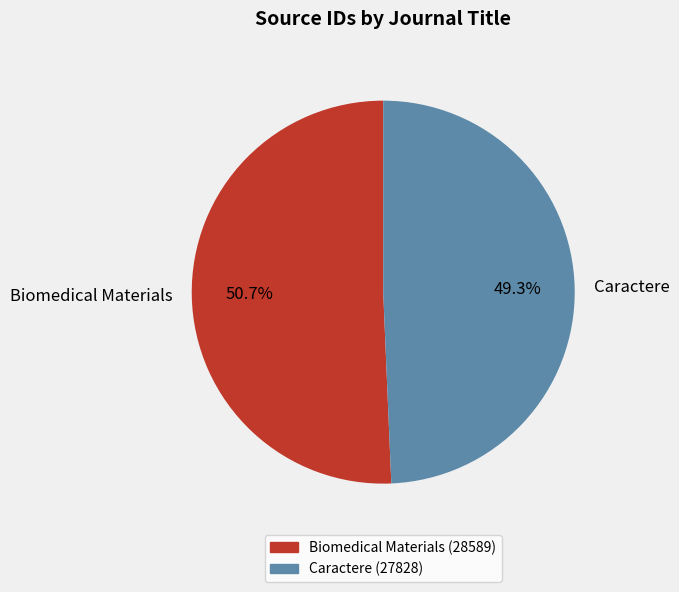

Which slice represents more than half of the pie?

Biomedical Materials